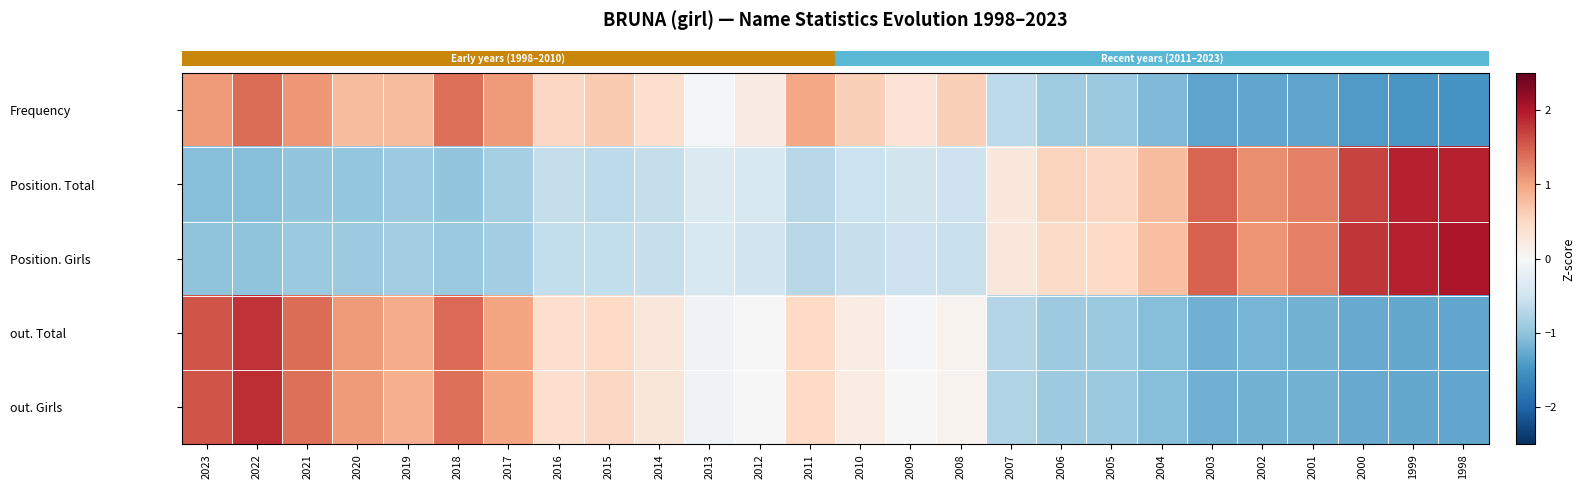

Which label corresponds to the largest value in the chart?

1998